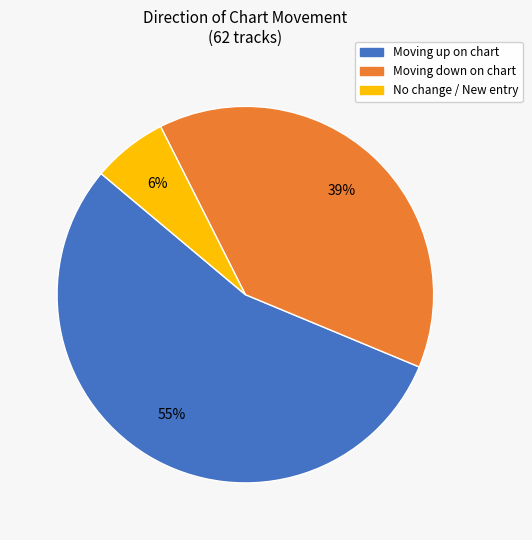

Is there a majority slice in this chart?

Yes